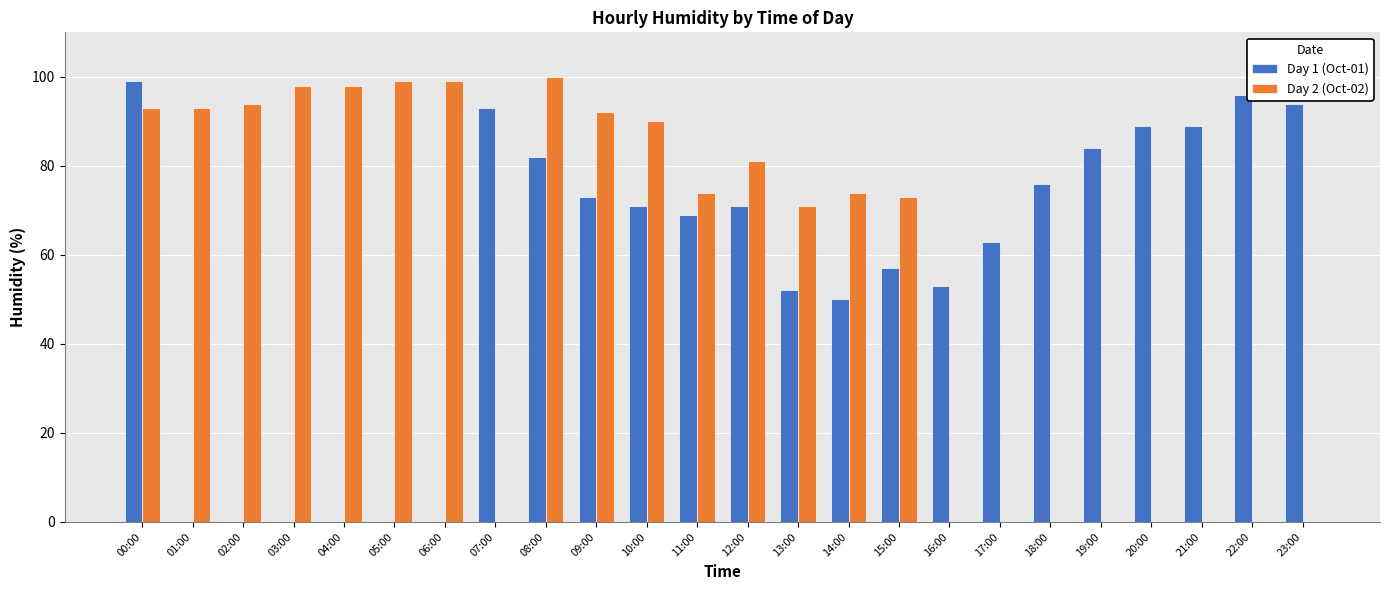

Is it true that Day 1 (Oct-01) equals 153 at 22:00?

False